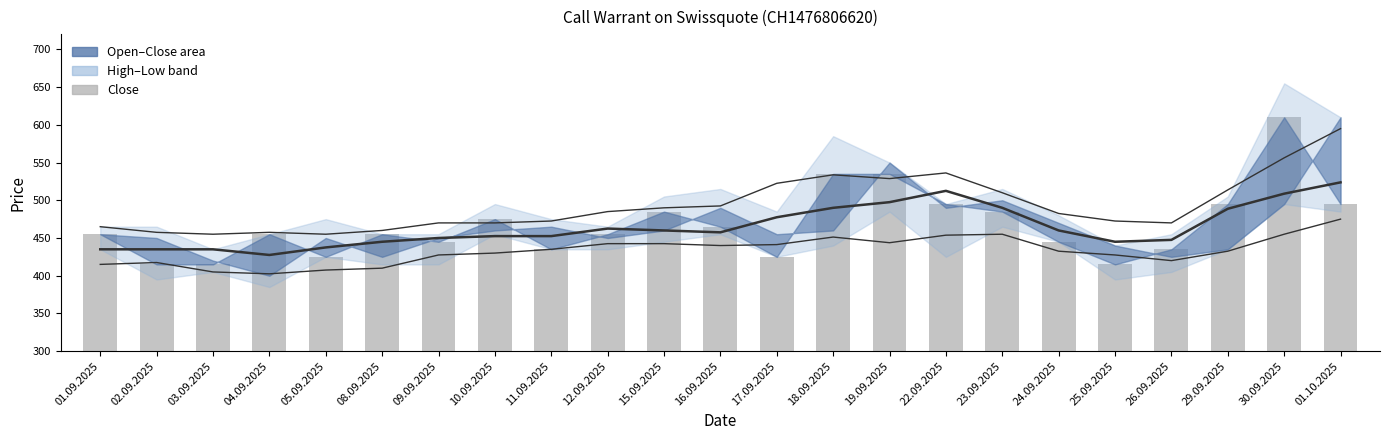

What is the minimum value for Close?

415.0